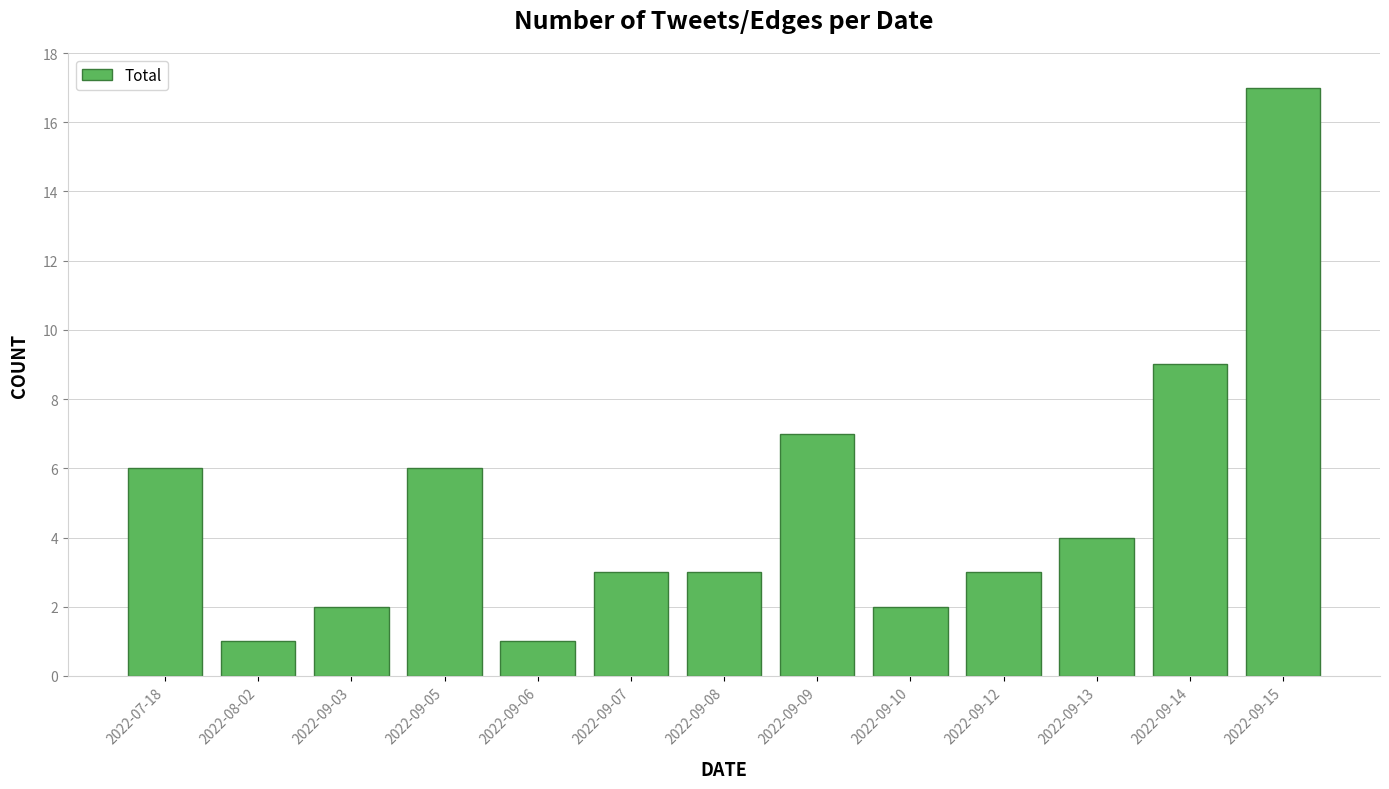

Reading right to left, extract all data points from this chart.

17	9	4	3	2	7	3	3	1	6	2	1	6